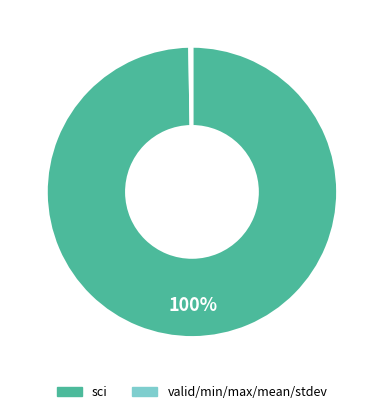

Is there a majority slice in this chart?

Yes